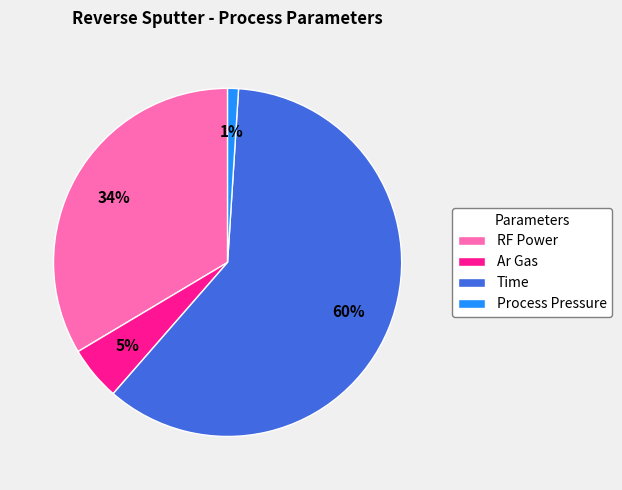

Does Time account for over 50% of the chart?

Yes